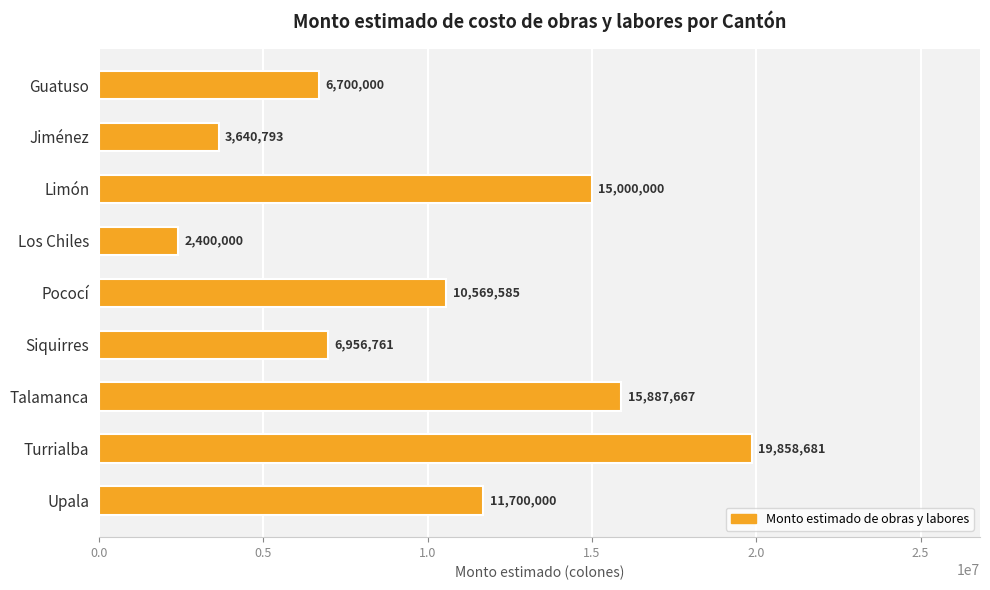

Rank the categories by value from lowest to highest.

Los Chiles, Jiménez, Guatuso, Siquirres, Pococí, Upala, Limón, Talamanca, Turrialba